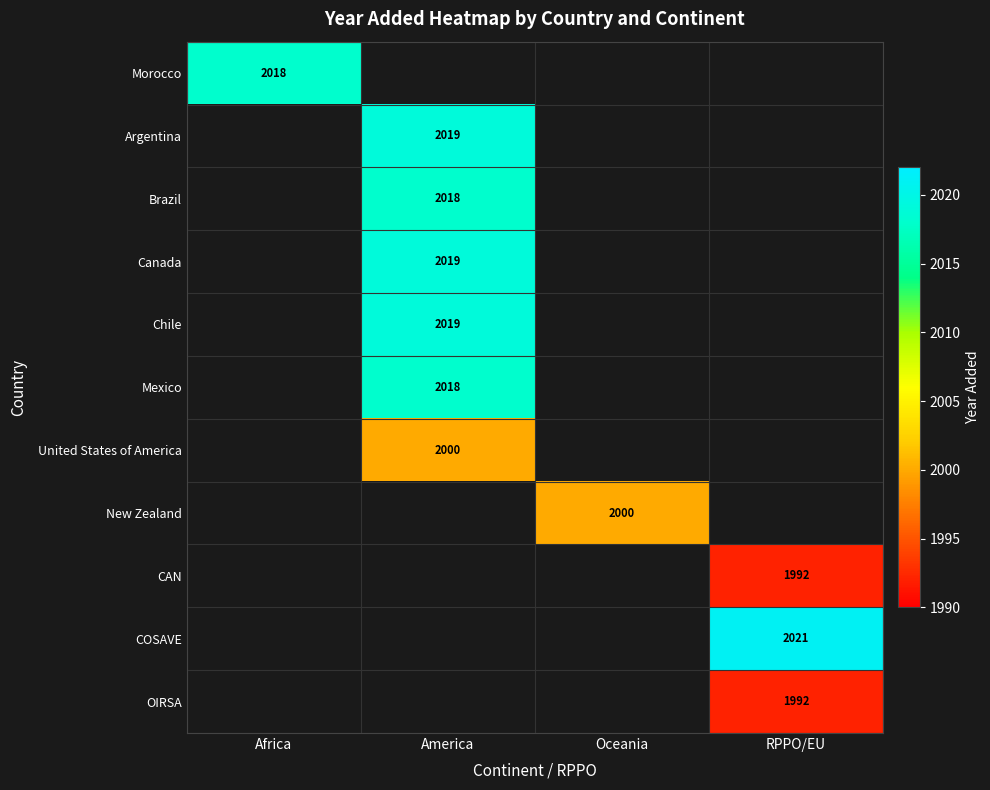

Which label corresponds to the largest value in the chart?

RPPO/EU